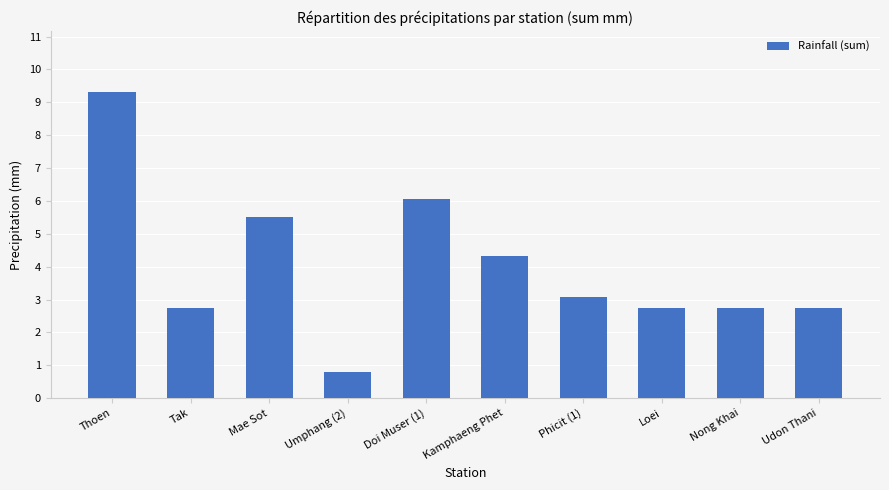

What is the ratio of the value at Umphang (2) to the value at Phicit (1)?

0.3